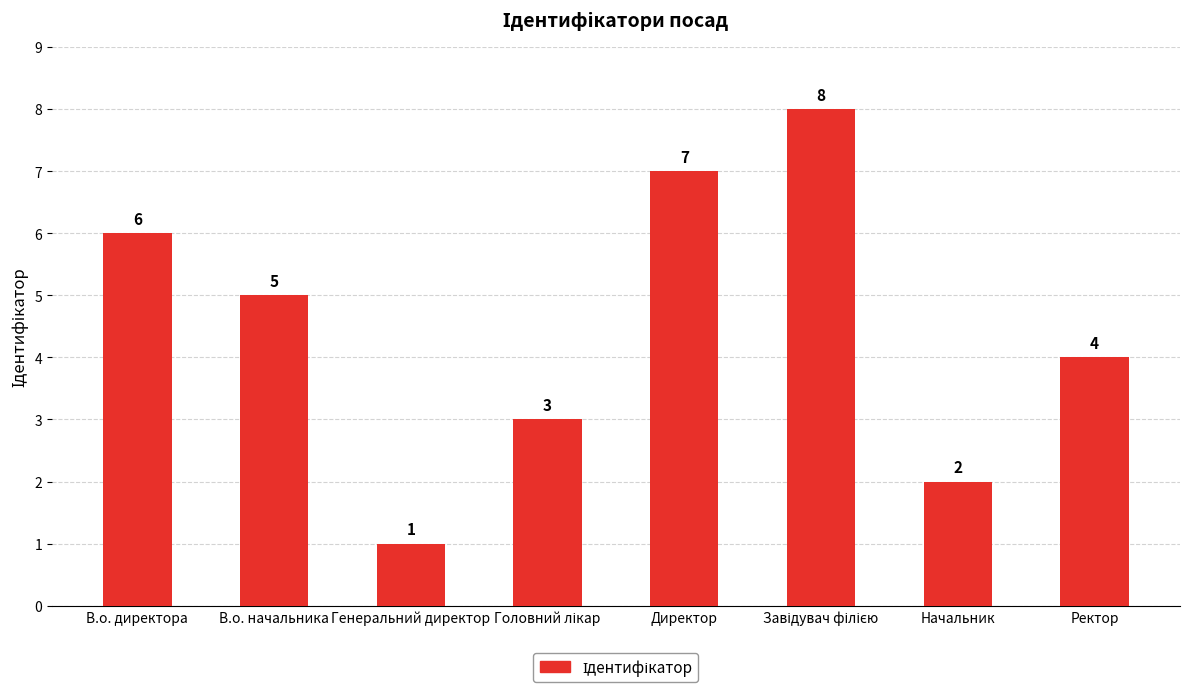

Between В.о. начальника and Начальник, which is larger?

В.о. начальника